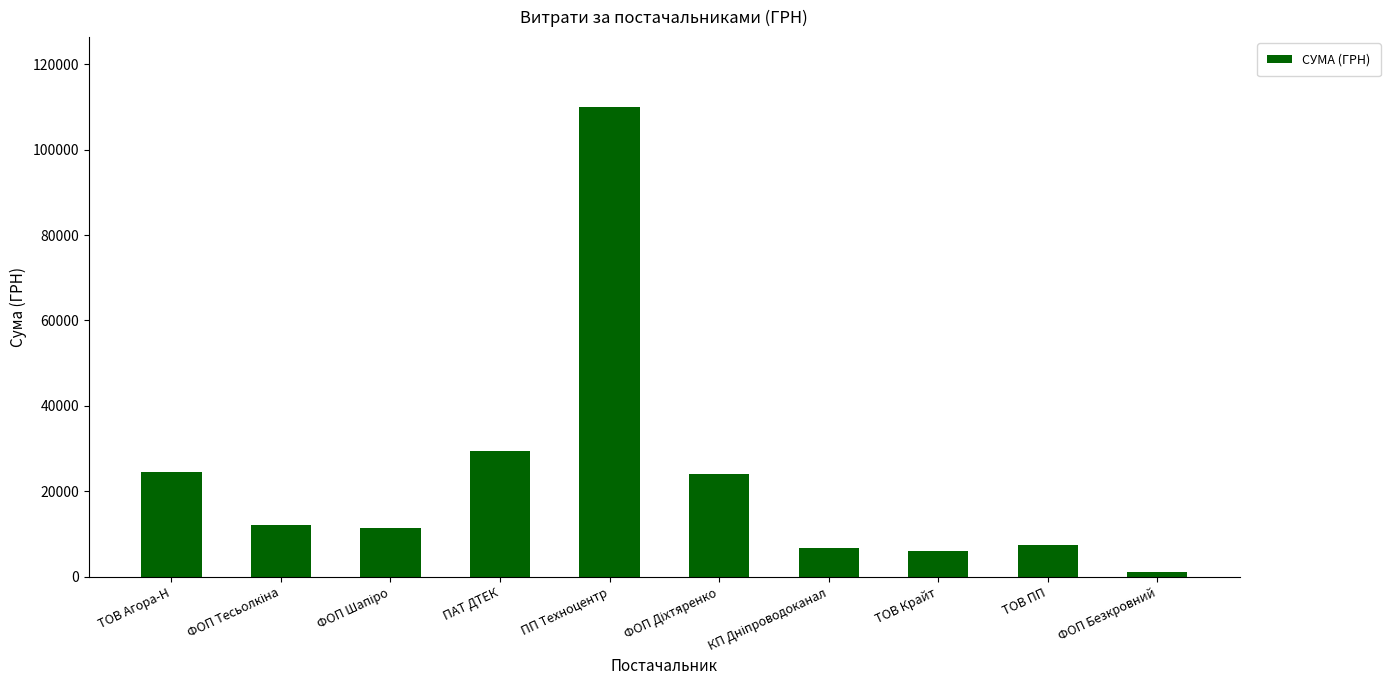

What is the ratio of the value at ТОВ ПП to the value at ФОП Безкровний?

7.2